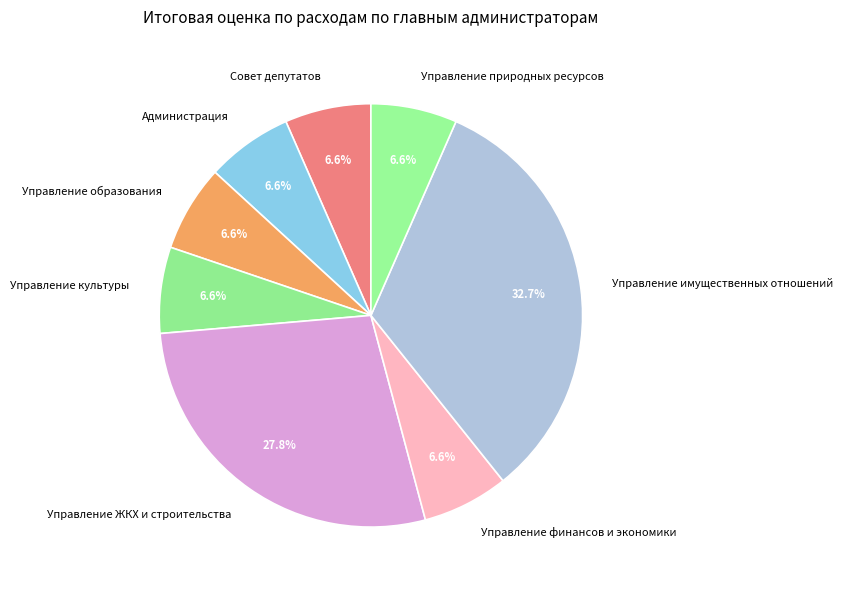

Is it true that Управление финансов и экономики is 7% of the pie?

True